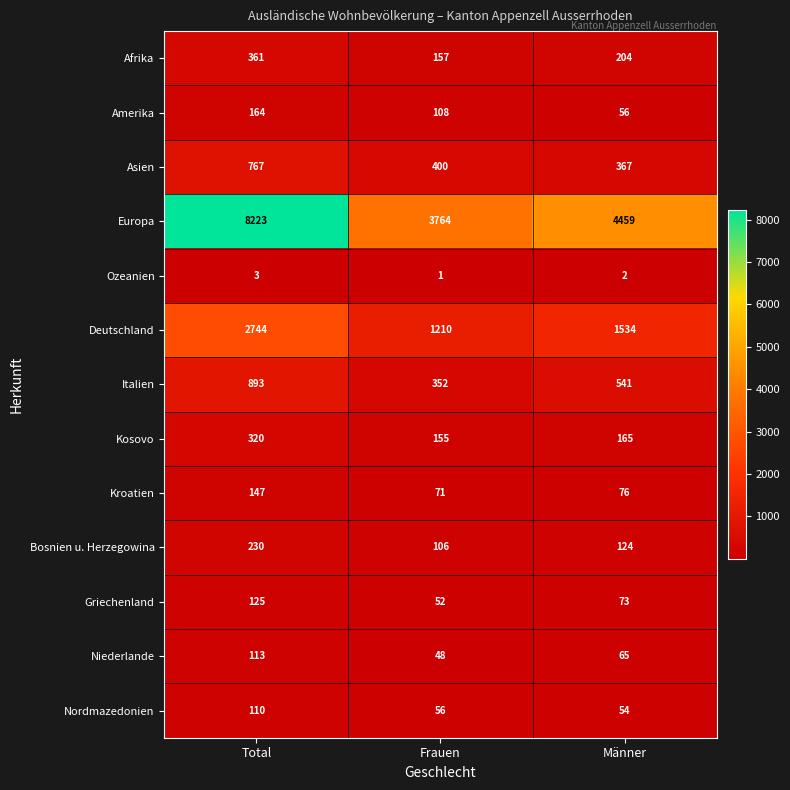

What is the greatest value displayed?

8223